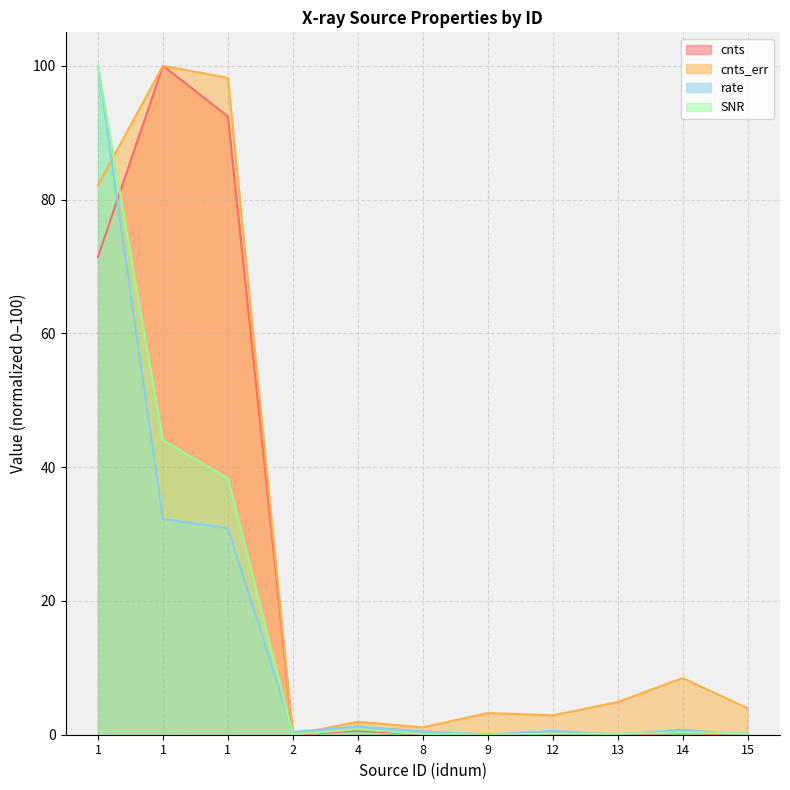

What is the average value of the rate series?

15.2